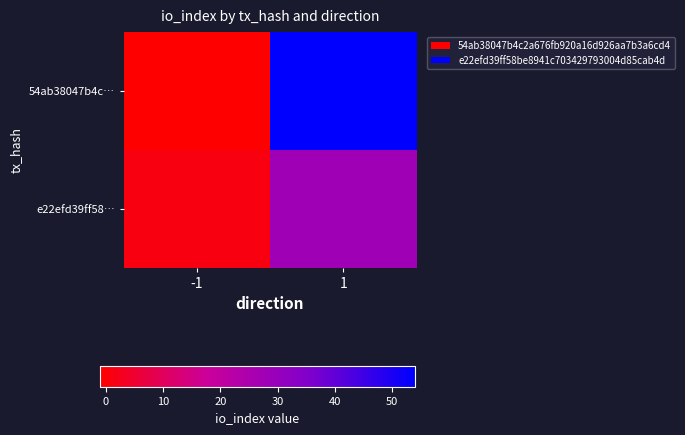

At which category is the sum across all series the highest?

1